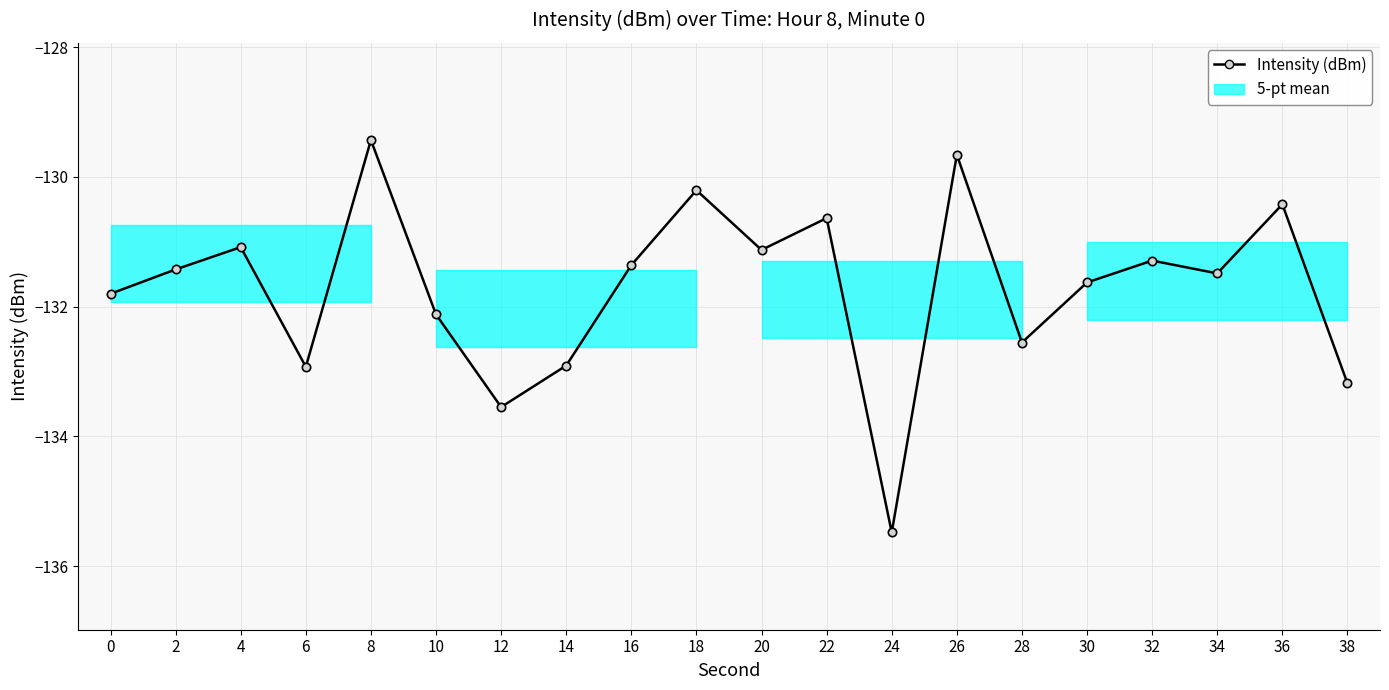

What is the maximum value shown in the chart?

-129.4